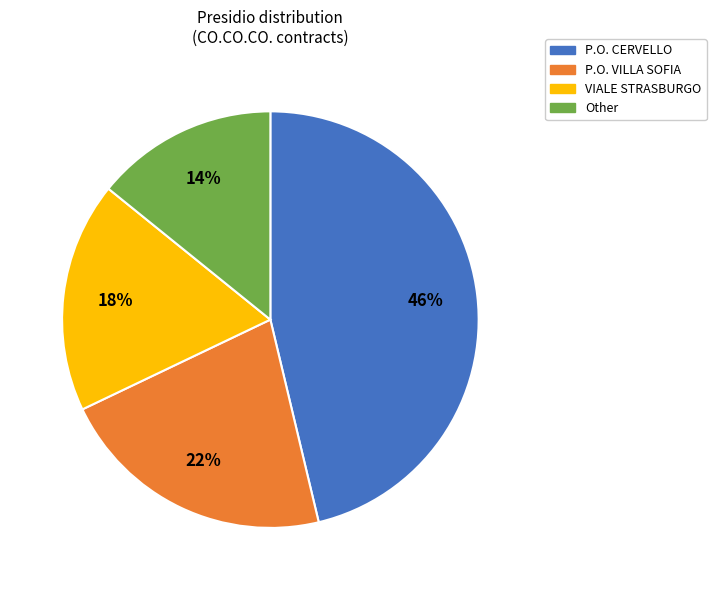

Combined, do P.O. VILLA SOFIA and VIALE STRASBURGO account for over 50%?

No